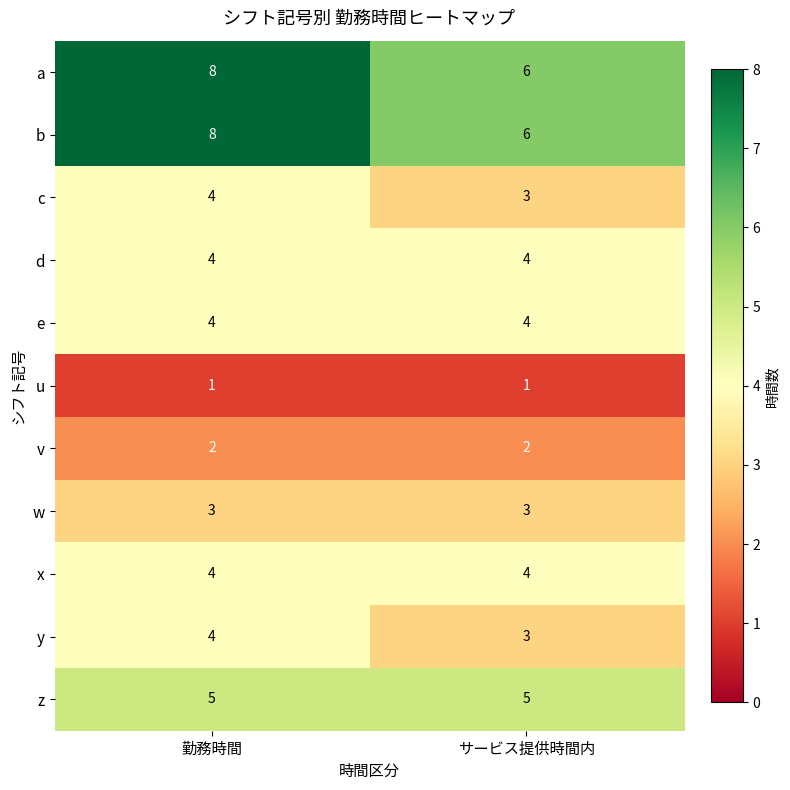

What is the difference between the highest and lowest values at サービス提供時間内?

5